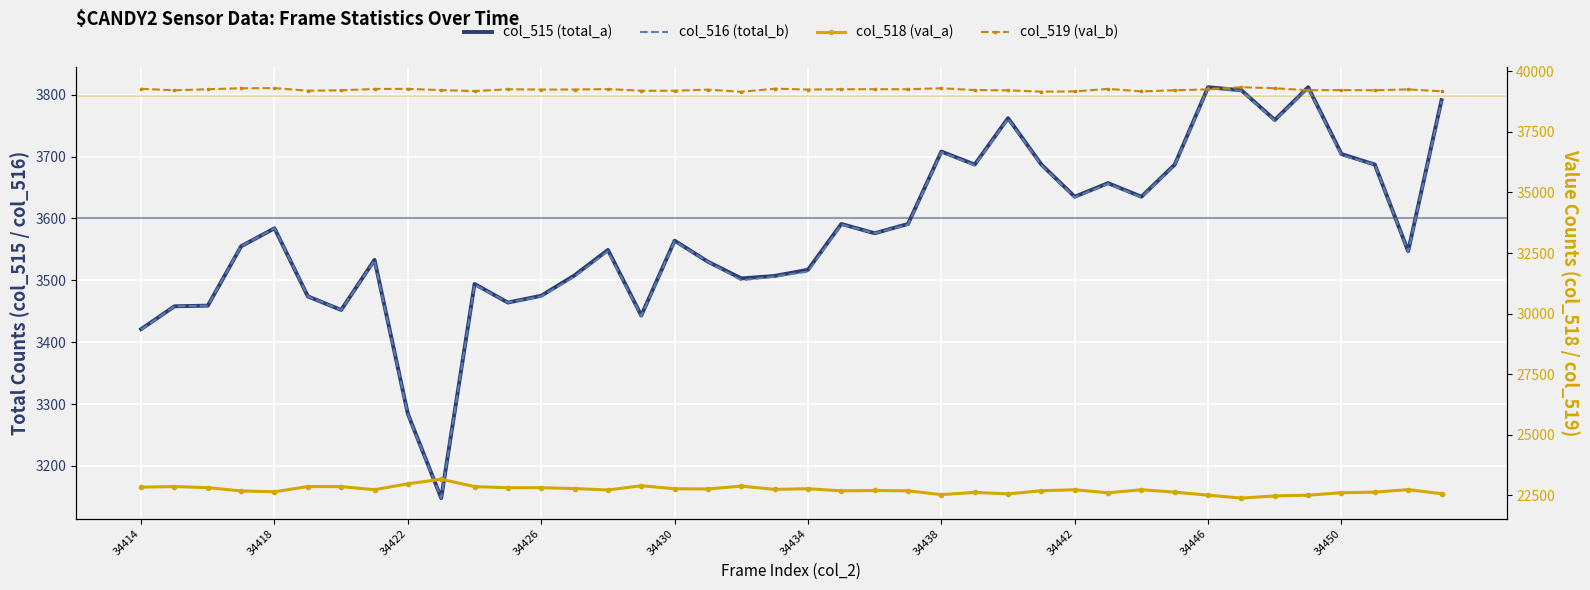

What is the difference between the highest and lowest values at 34414?

35860